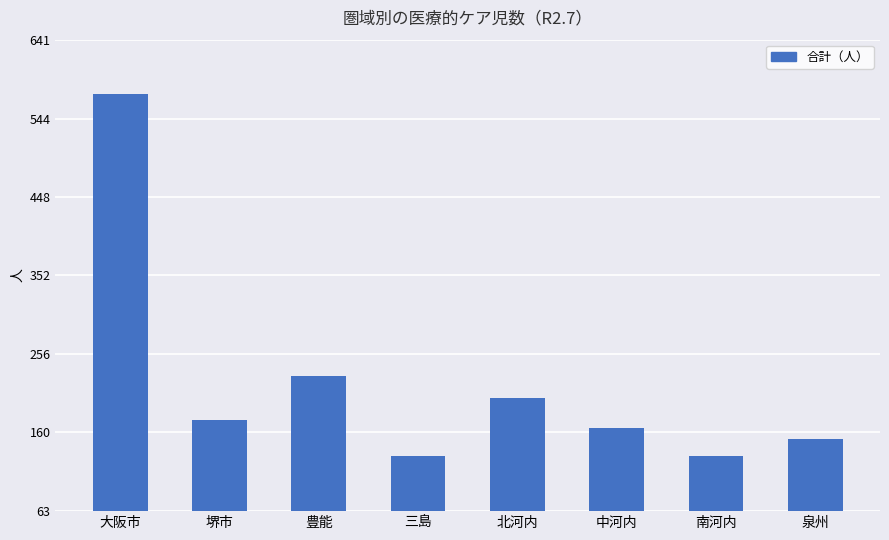

True or false: the data shows 77 at 堺市.

False